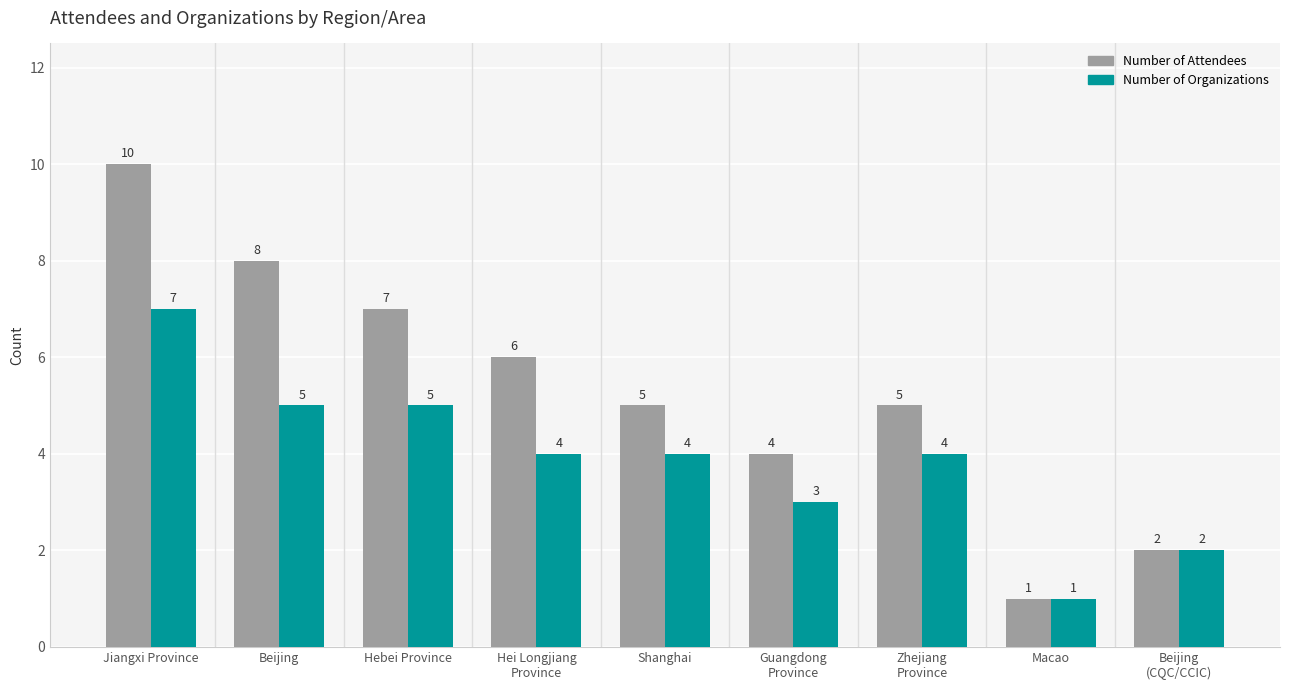

Reading right to left, what are all the values shown in this chart?

Number of Attendees: 2	1	5	4	5	6	7	8	10
Number of Organizations: 2	1	4	3	4	4	5	5	7